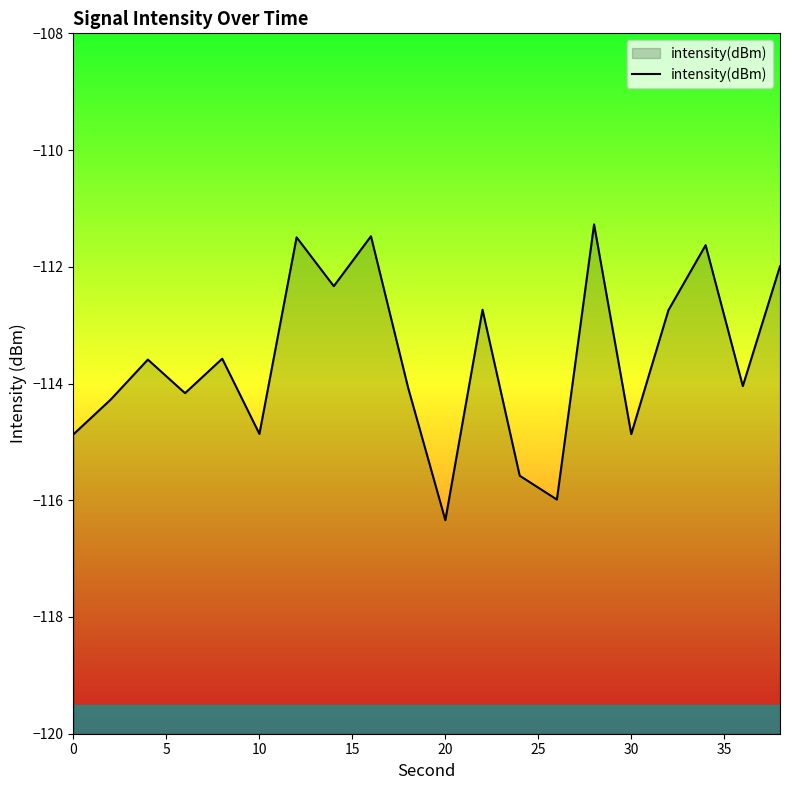

Which category has the lowest value across all series?

20